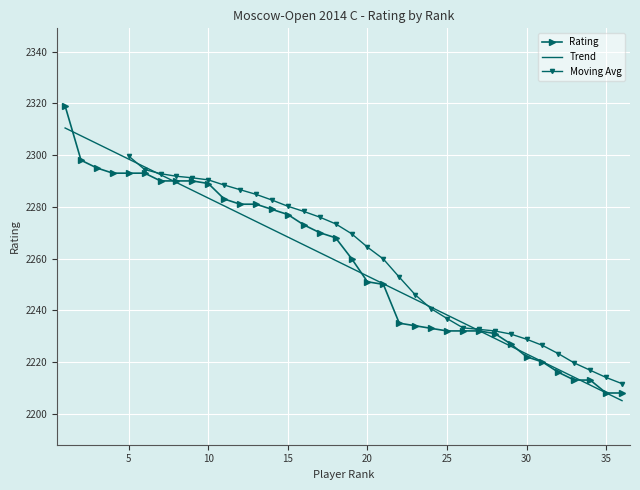

What is the difference between the maximum and minimum values?

111